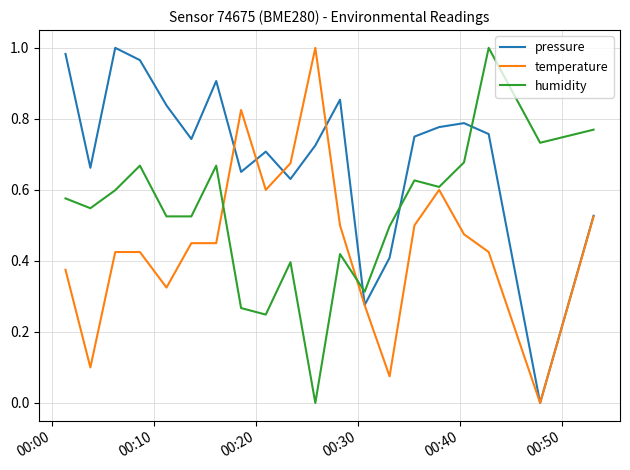

List the series in order of their overall mean, lowest first.

temperature, humidity, pressure